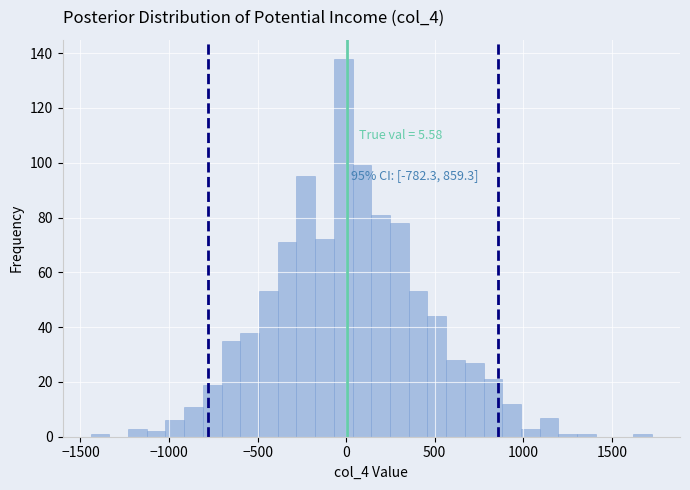

Read against the x-axis, roughly where is the centre of the tallest bar?

0